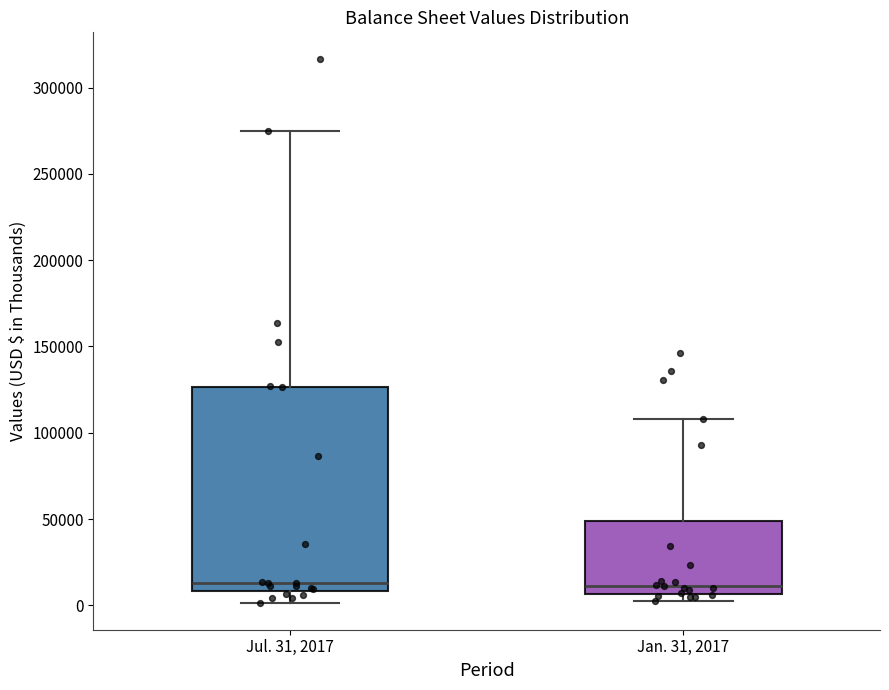

Reading left to right, read every box against the y-axis: the position of its median line, the range the box covers, and the ends of its whiskers. The values are not printed on the chart, so give them approximately, as read against the axis.

Jul. 31, 2017: median 15000, box 10000 to 125000, whiskers 0 to 275000
Jan. 31, 2017: median 10000, box 5000 to 50000, whiskers 5000 (just below the box's lower edge) to 110000